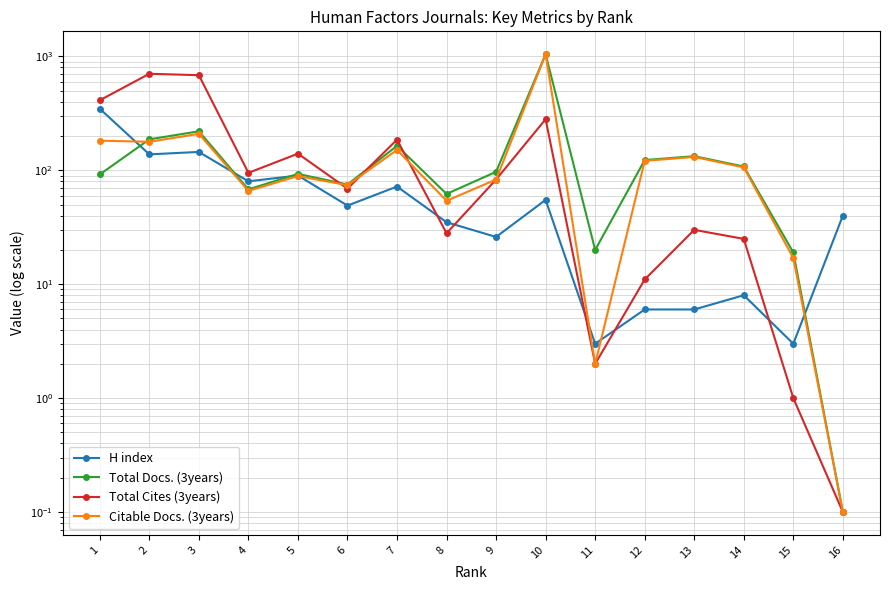

What is the value of the Citable Docs. (3years) point at the 15th from the left?

17.0